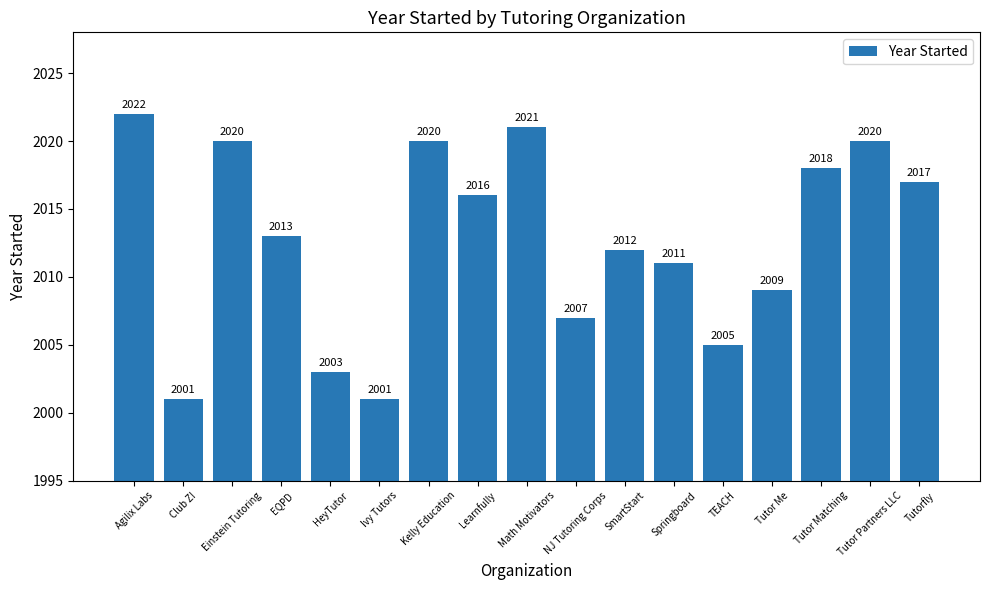

What is the label of the 17th bar from the left?

Tutorfly